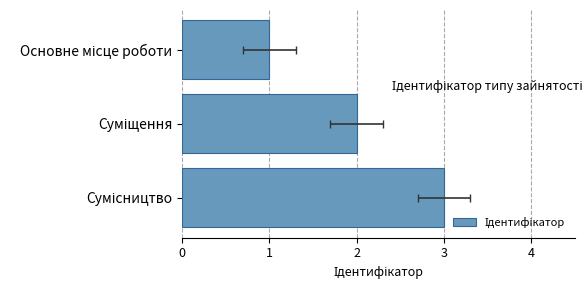

The chart shows a value of 4 at Суміщення. True or false?

False